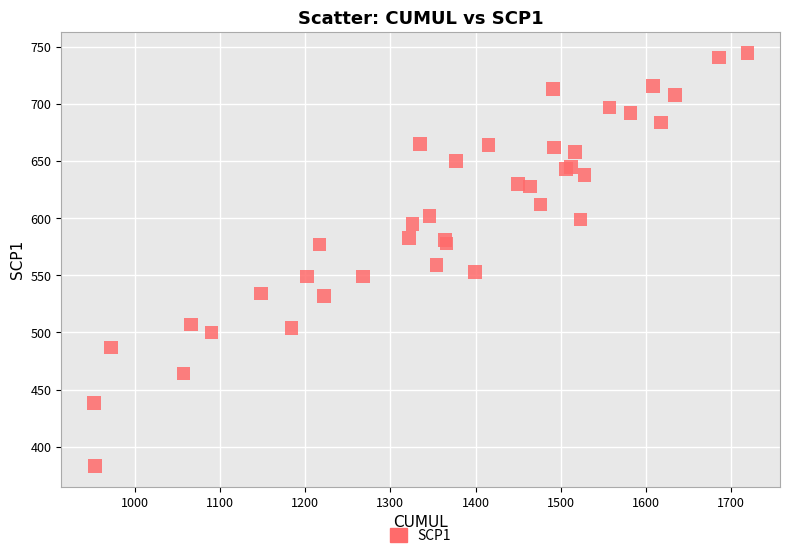

What Y value in the scatter plot is closest to 564?

559